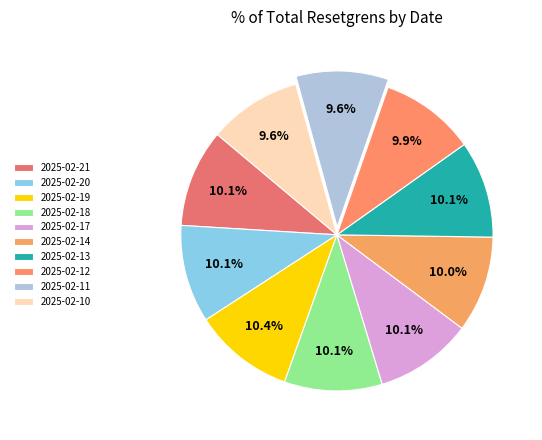

Which slice is the largest?

2025-02-19